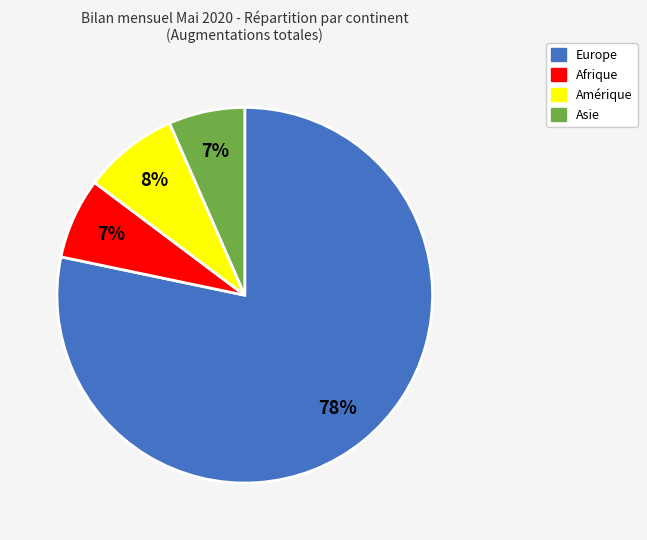

Is there a majority slice in this chart?

Yes